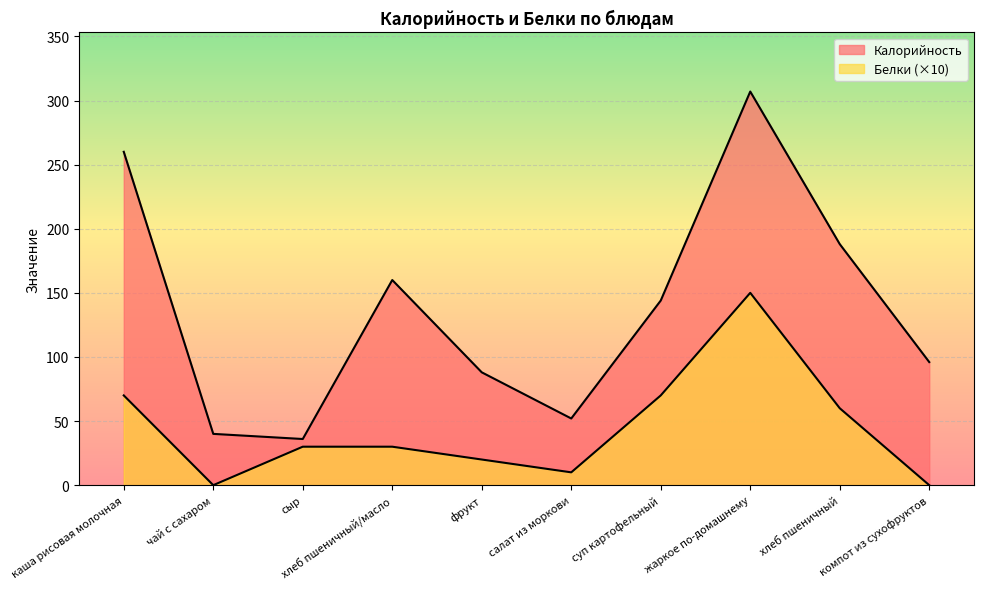

List the series in order of their overall mean, highest first.

Калорийность, Белки